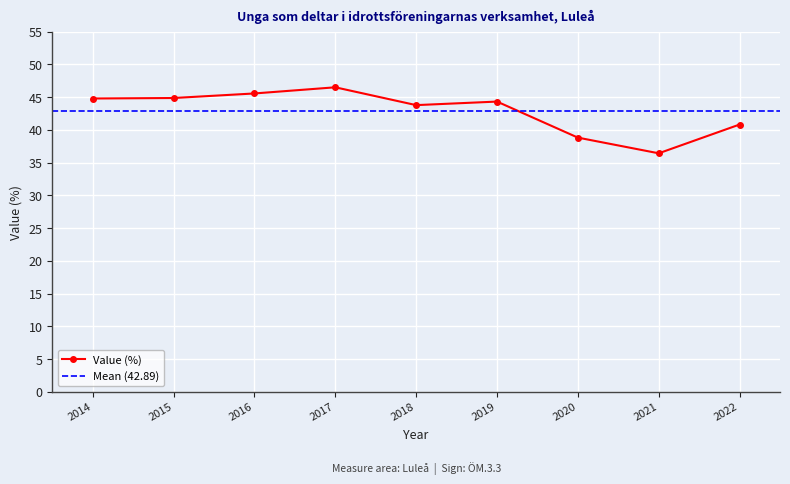

Reading right to left, list all the values displayed in this chart.

40.8	36.4	38.8	44.3	43.8	46.5	45.6	44.9	44.8